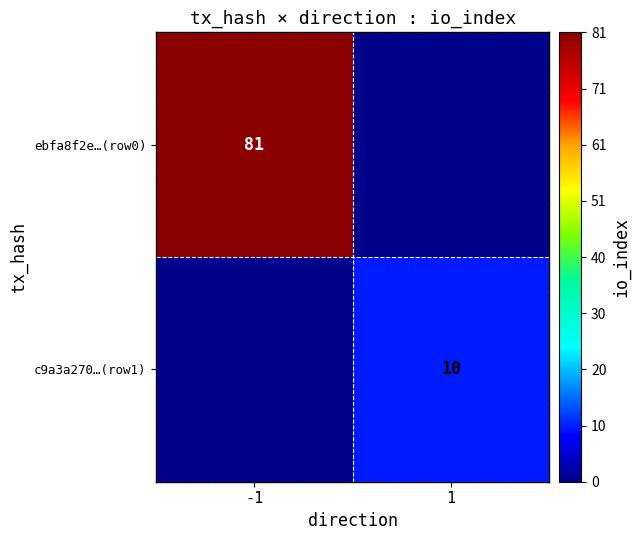

Which series has the widest spread of values?

ebfa8f2e…(row0)